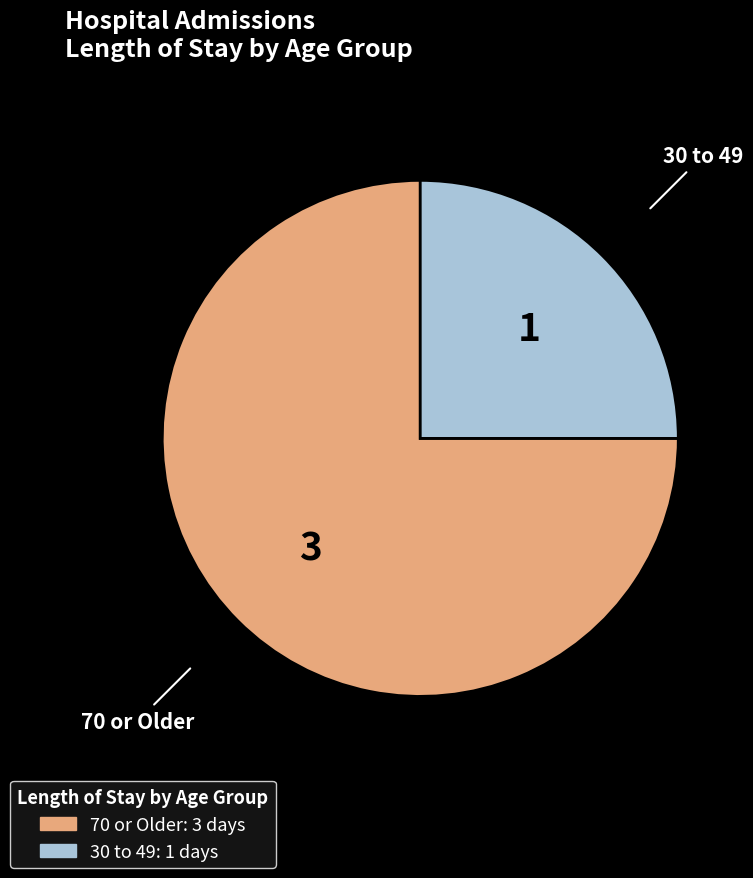

Does 30 to 49 account for over 50% of the chart?

No